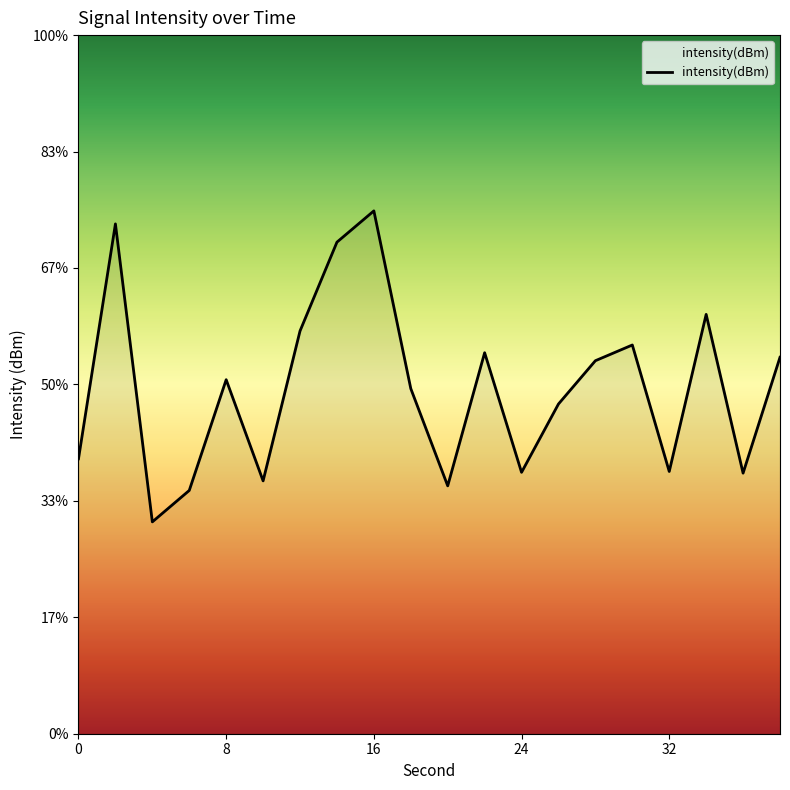

At which category does the data reach its first local valley?

4